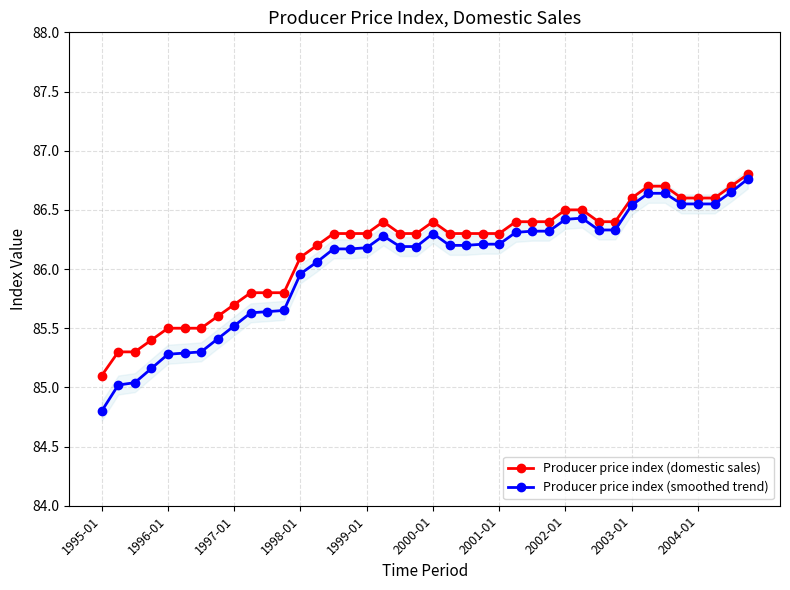

How many lines are shown in the chart?

2